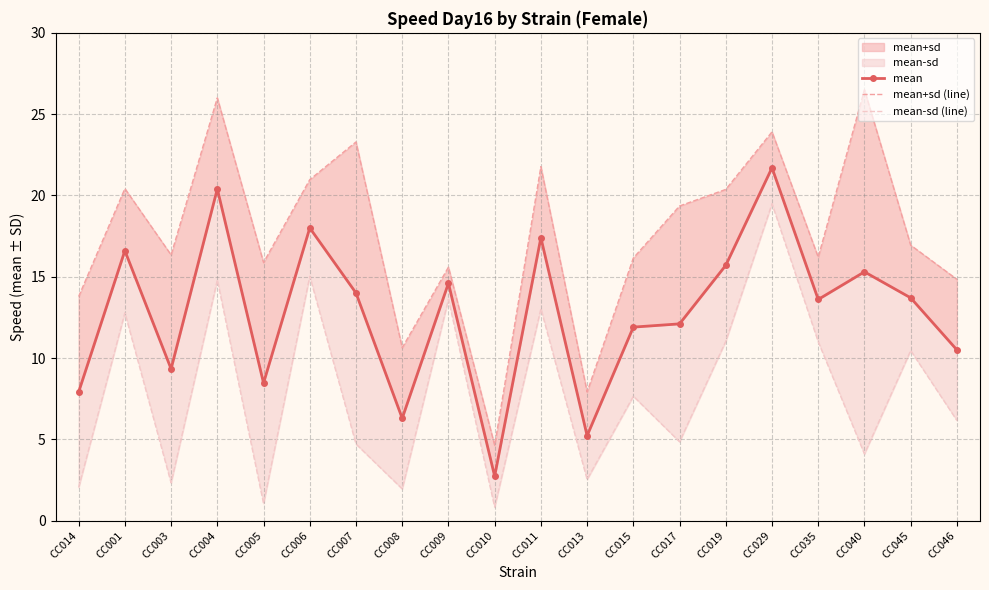

The mean series shows 8.5 at CC005. True or false?

True